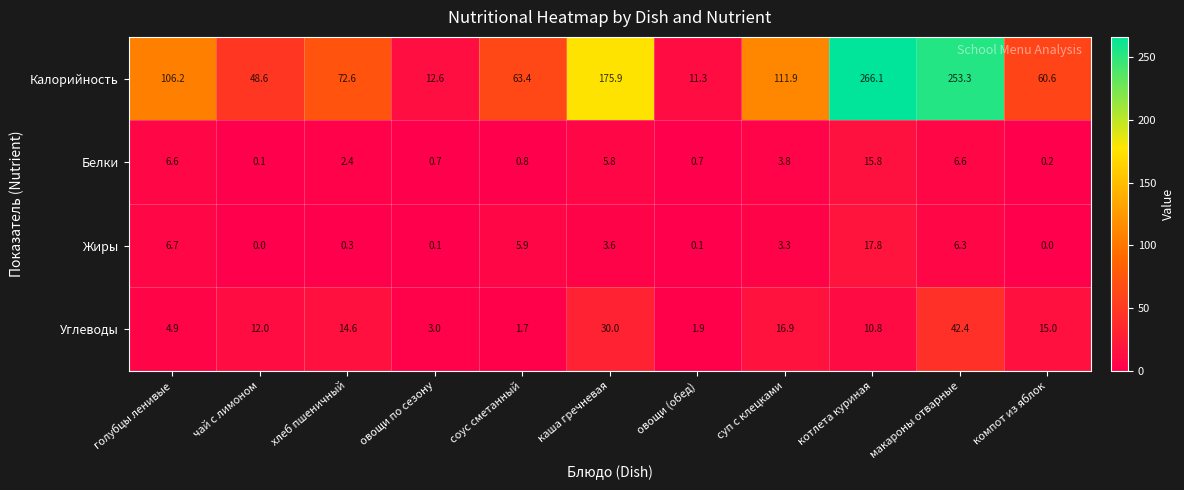

How many data points in Калорийность are less than 72?

5